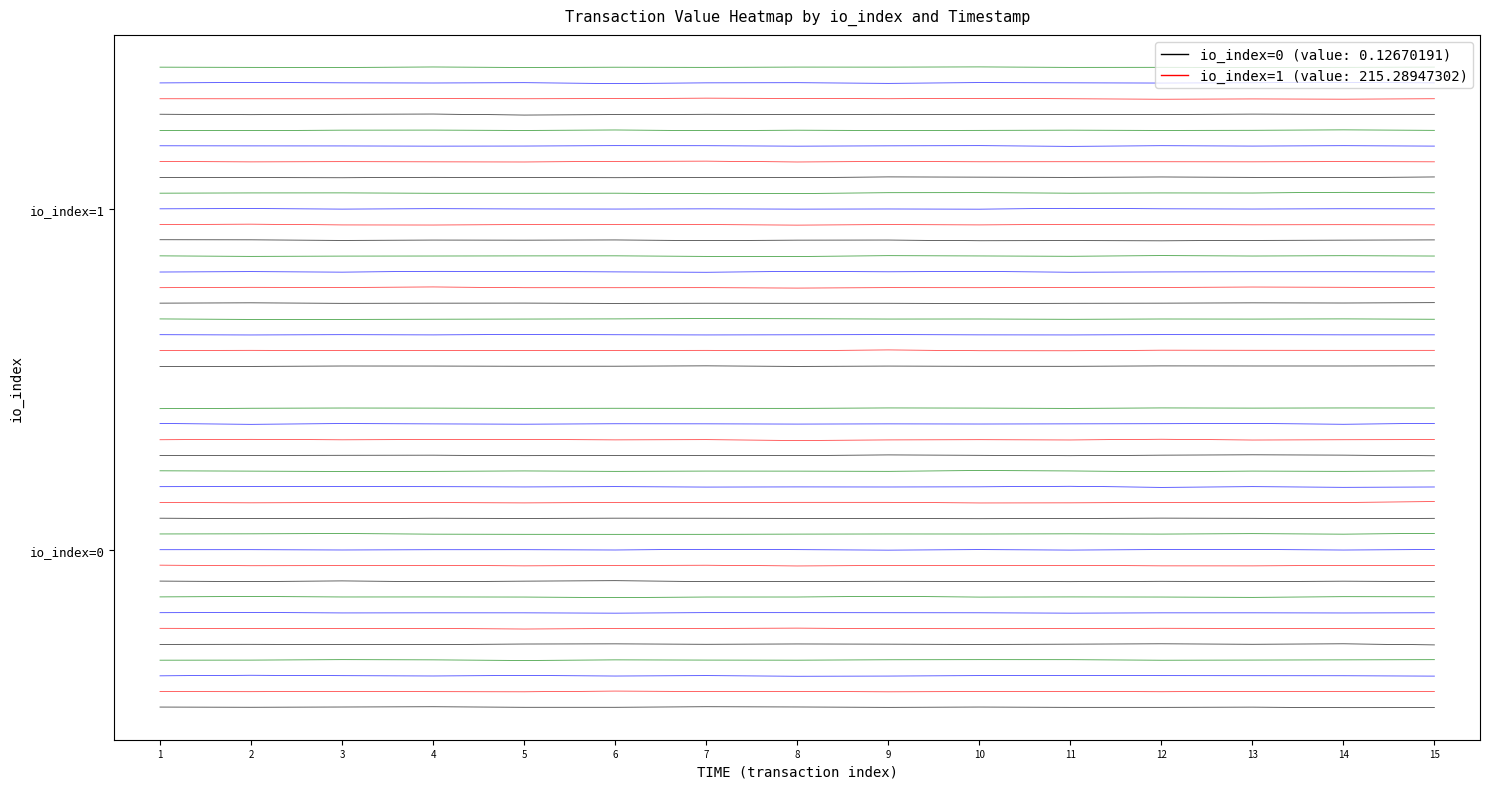

Is it true that io_index_0_trace0 equals 0.0 at 13?

False